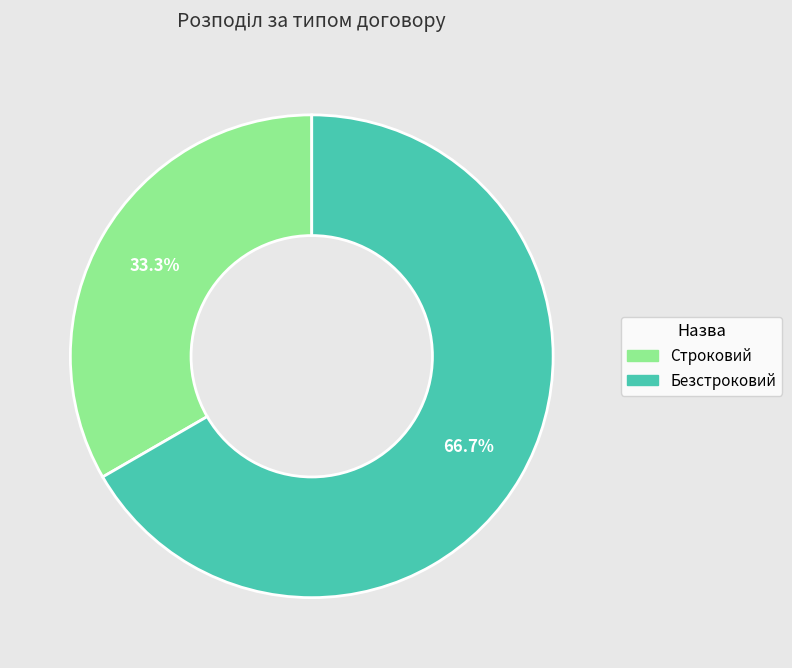

Does Строковий represent more than half of the total?

No